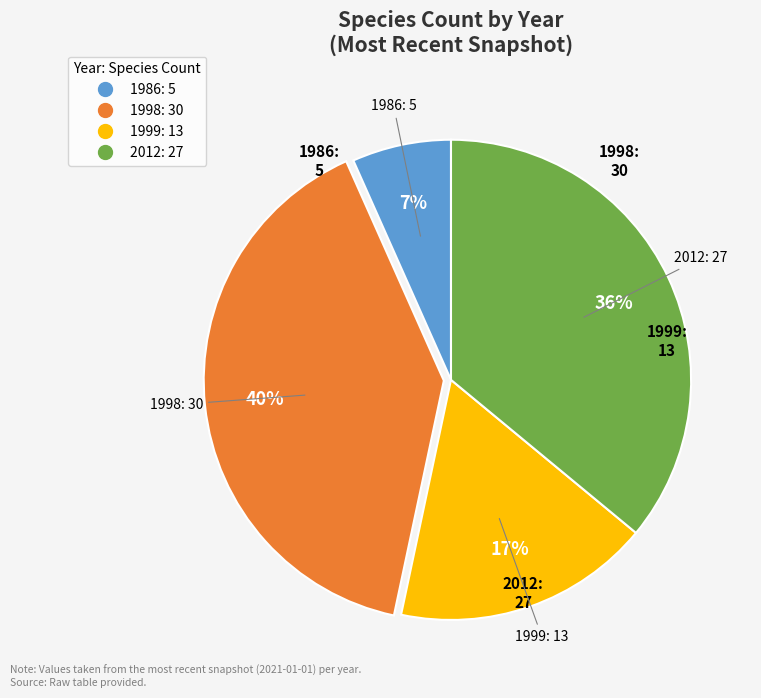

How many segments does this pie chart have?

4